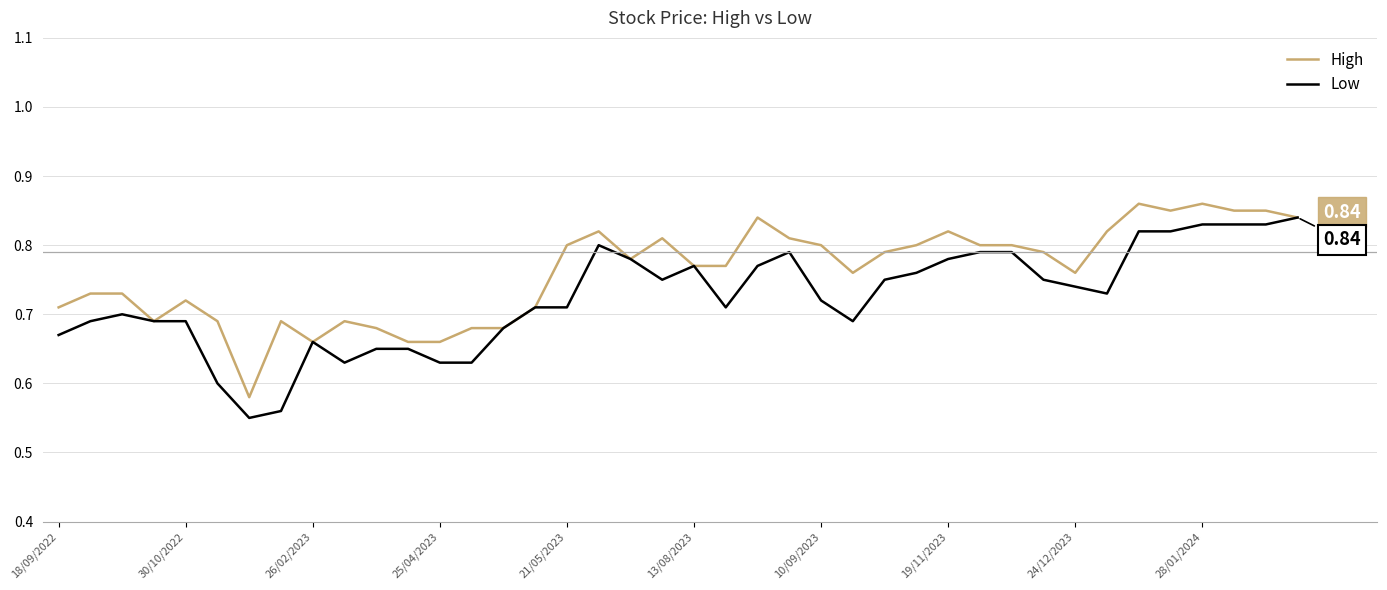

Which series has the largest total across all categories?

High